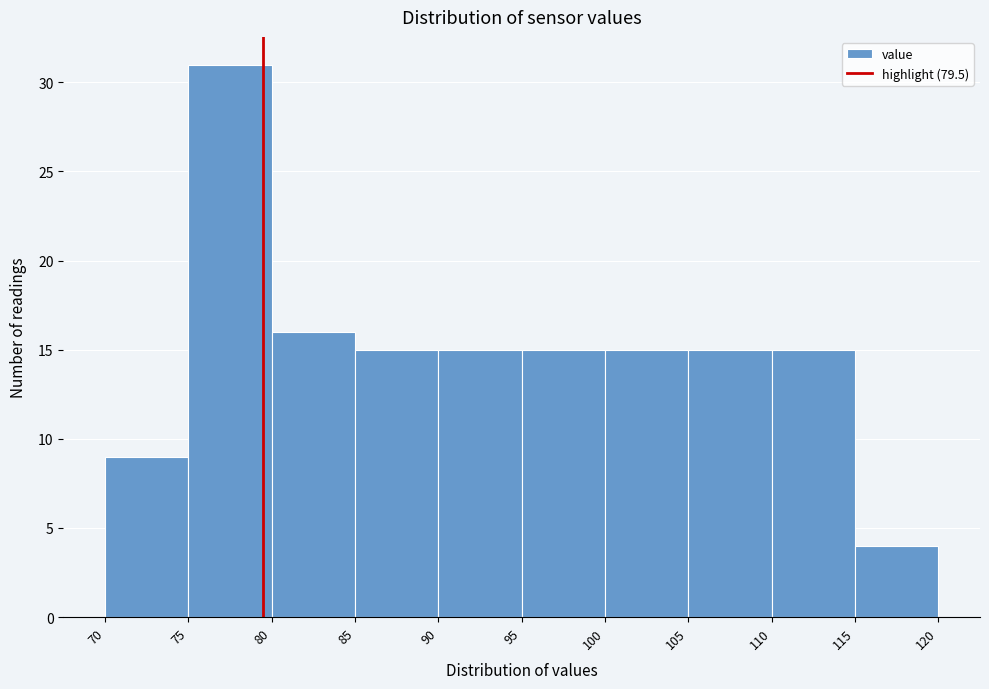

Which range on the x-axis has the tallest bar?

75 to 80